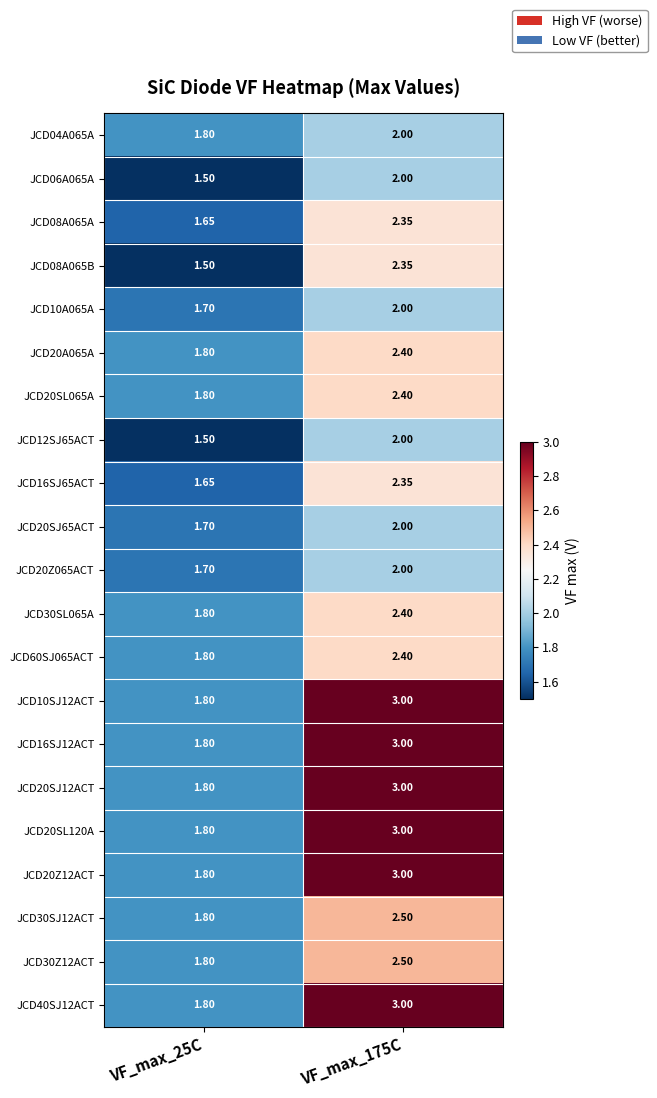

How many data points does each series have?

2